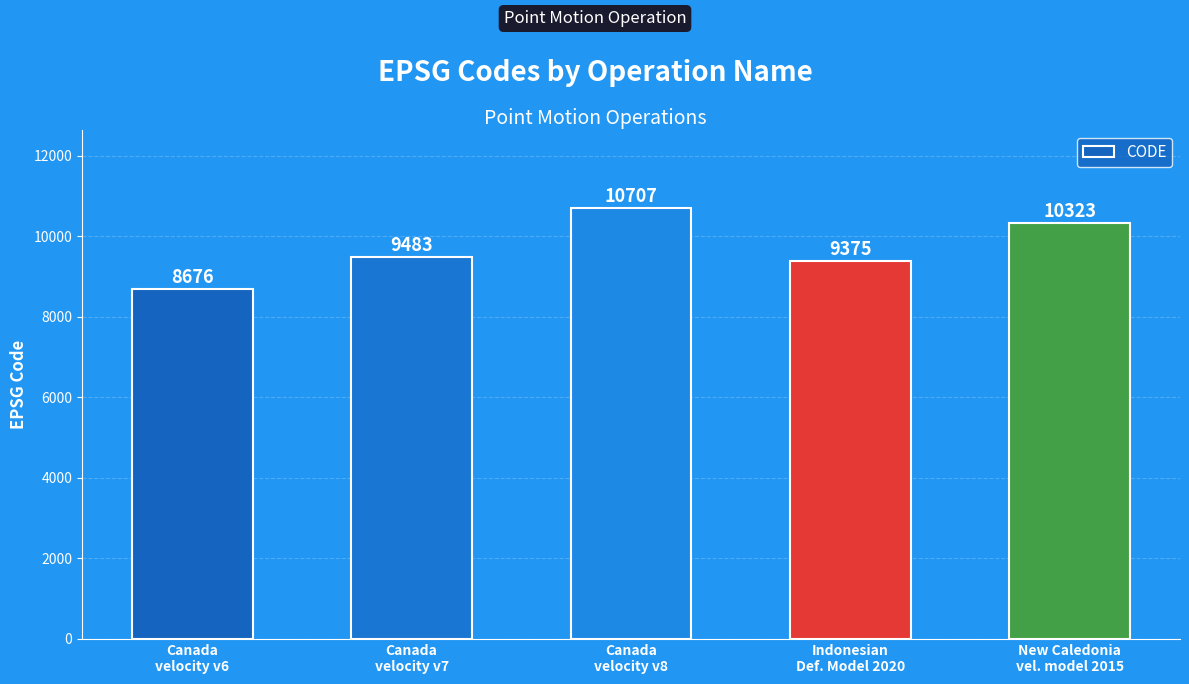

Reading left to right, extract all data points from this chart.

8676	9483	10707	9375	10323